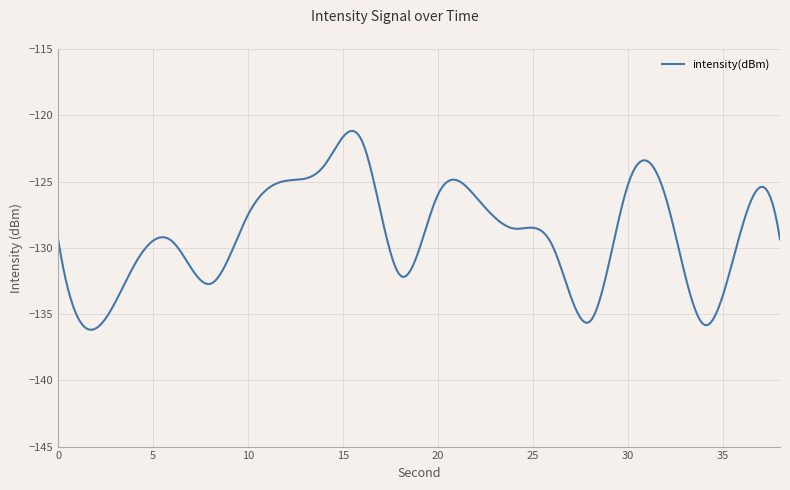

What is the minimum value shown in the chart?

-136.2